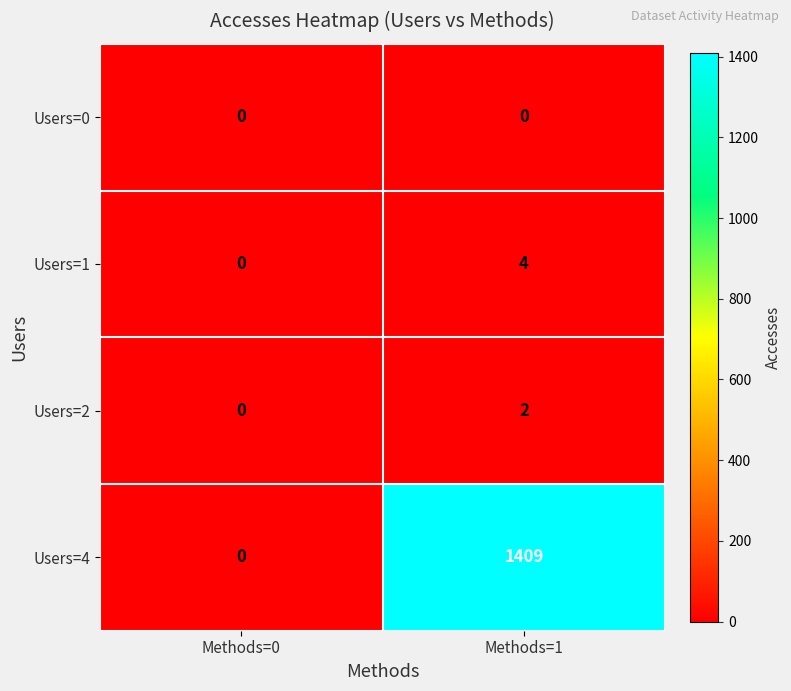

At how many categories does at least one series exceed 173?

1